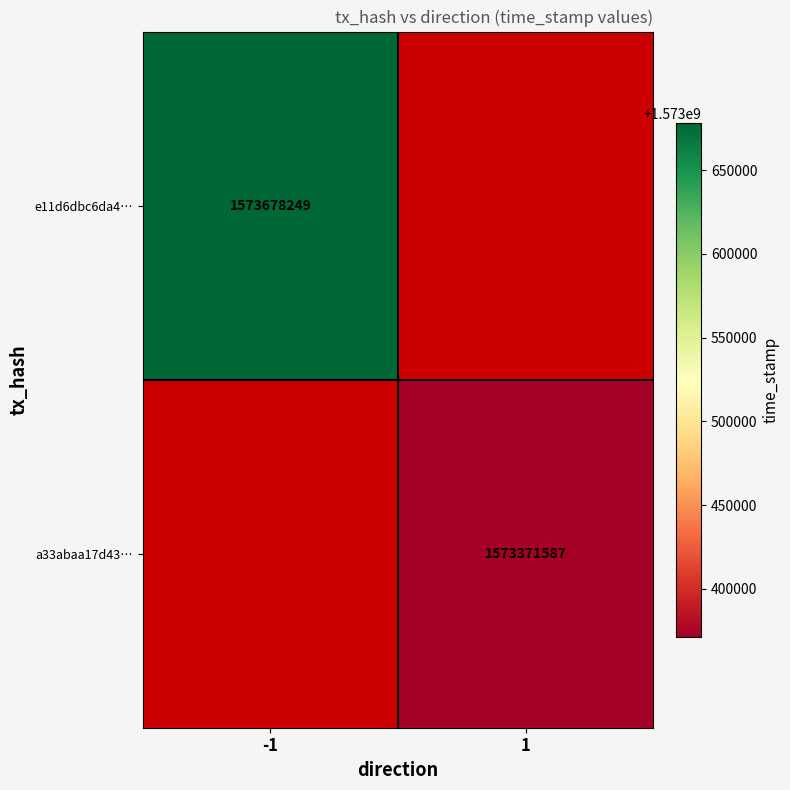

At which category does the chart reach its minimum across all series?

1